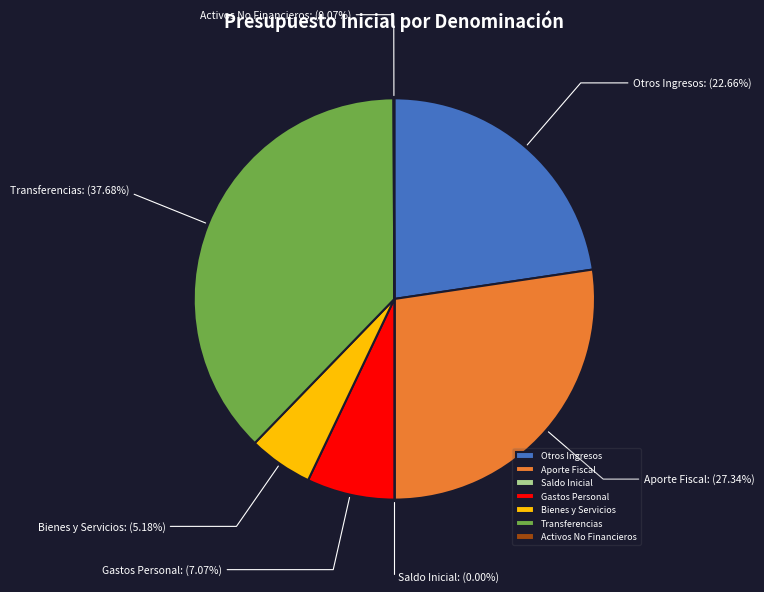

Does any single category account for the majority?

No